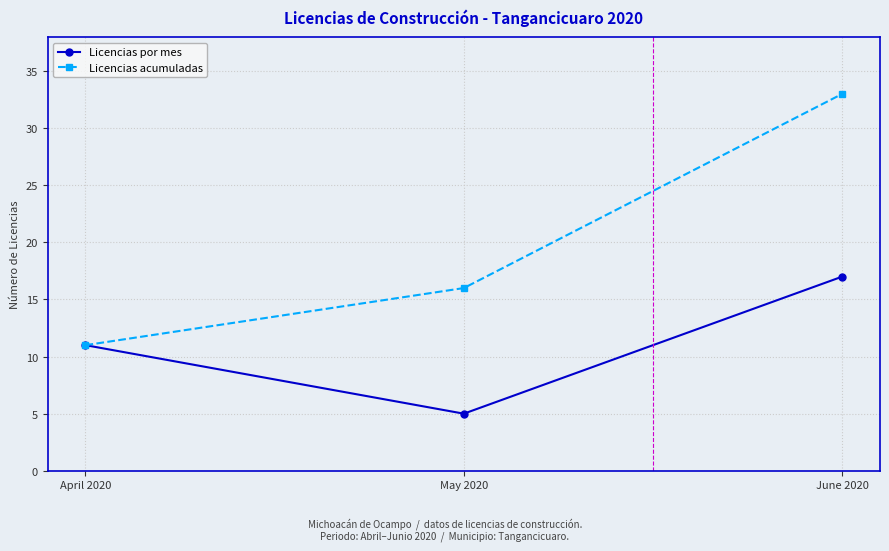

What is the total value across all series at May 2020?

21